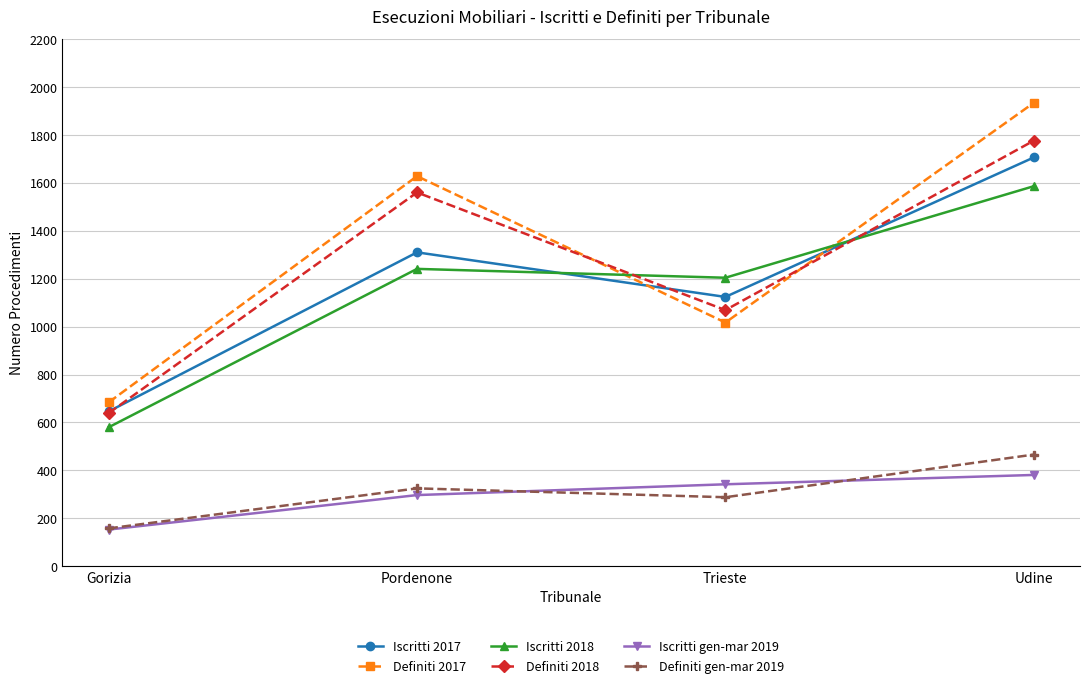

What is the sum of the Definiti gen-mar 2019 values at Pordenone and Udine?

791